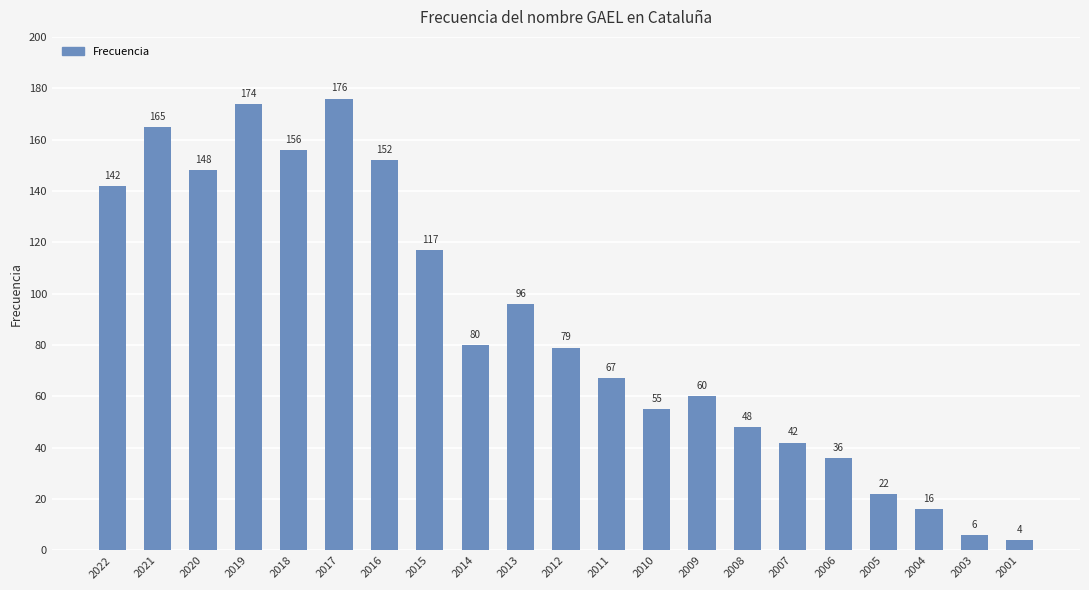

Count the number of categories in the chart.

21